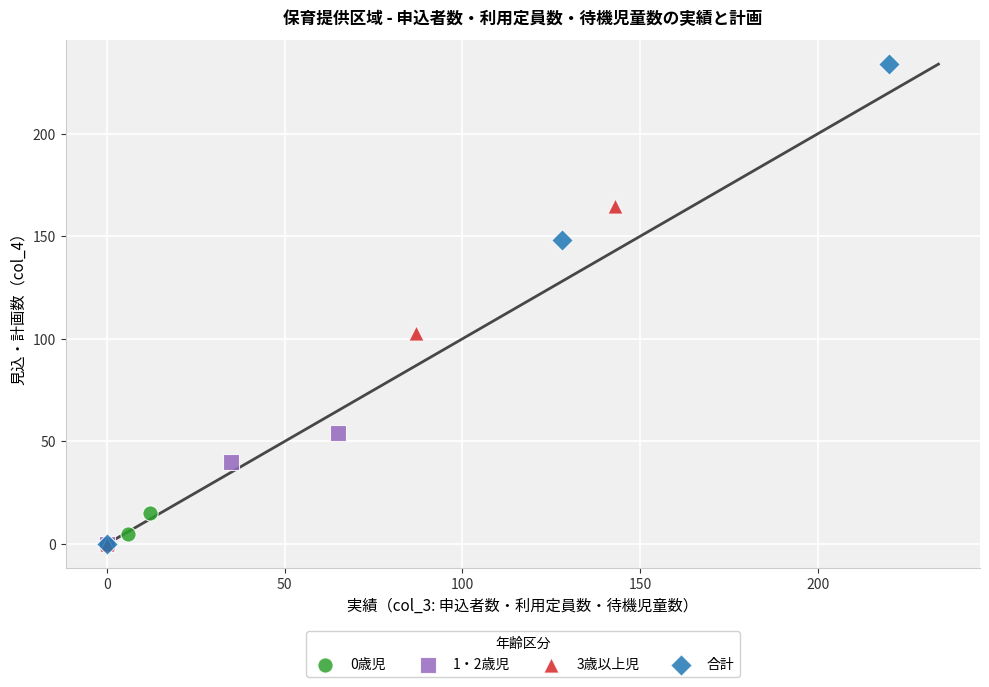

Which series has the largest Y range (max minus min)?

合計